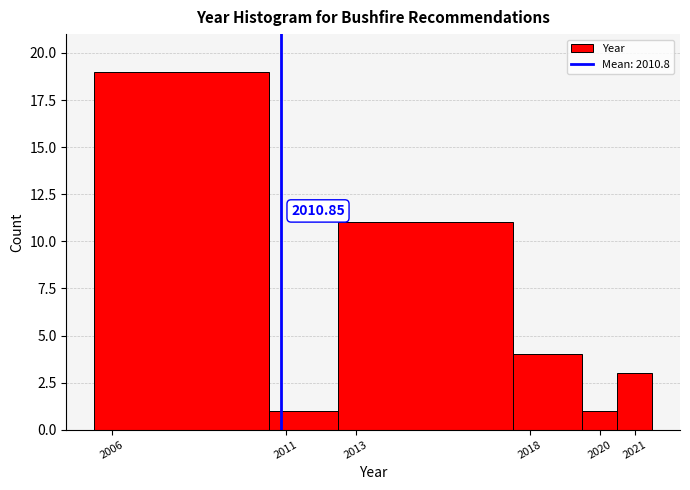

Over which range of the x-axis is the bar tallest?

2005.5 to 2010.5